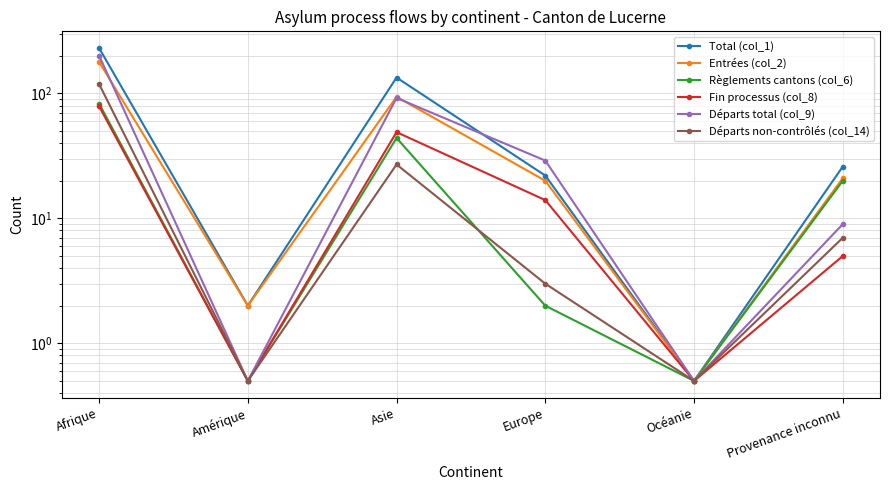

What is the average value of the Départs non-contrôlés (col_14) series?

26.2